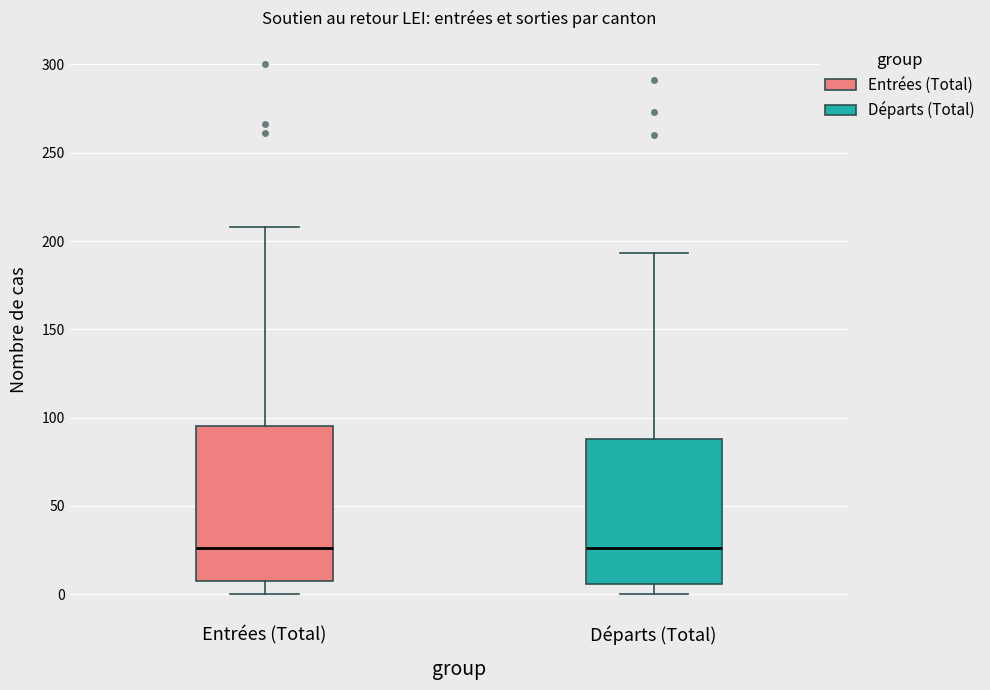

Reading left to right, transcribe this box plot: for each box, give where its median line is, the range the box spans, and where its two whiskers end, as read against the y-axis. The values are not printed on the chart, so give them approximately, as read against the axis.

Entrées (Total): median 25, box 10 to 95, whiskers 0 to 210
Départs (Total): median 25, box 5 to 90, whiskers 0 to 195